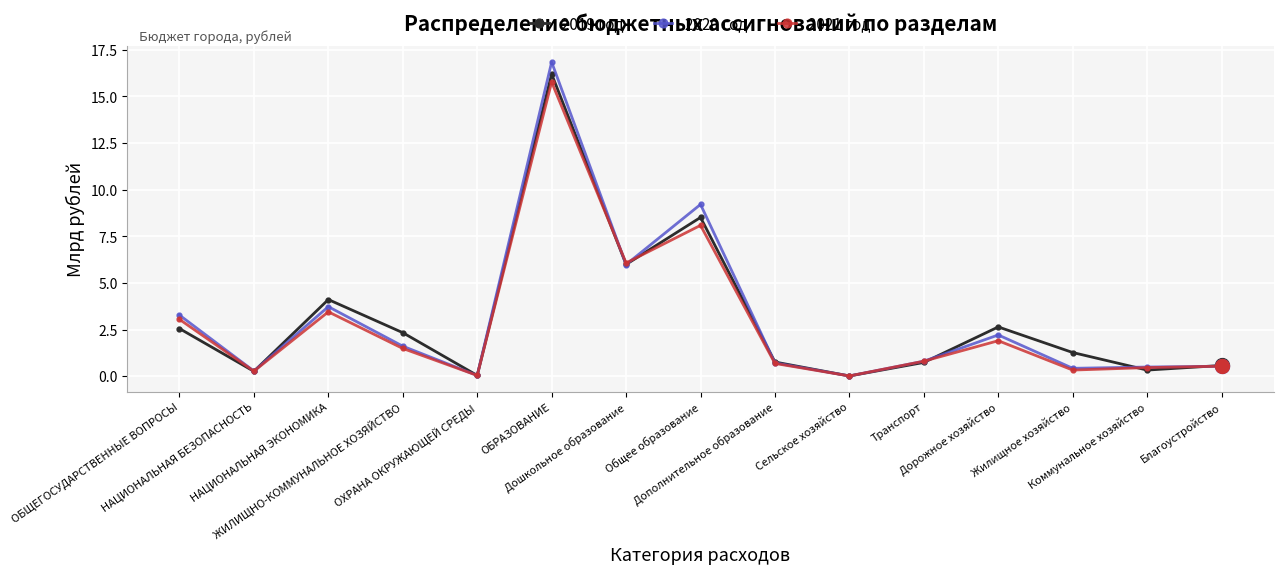

Which series has the largest range (max minus min)?

2020 год